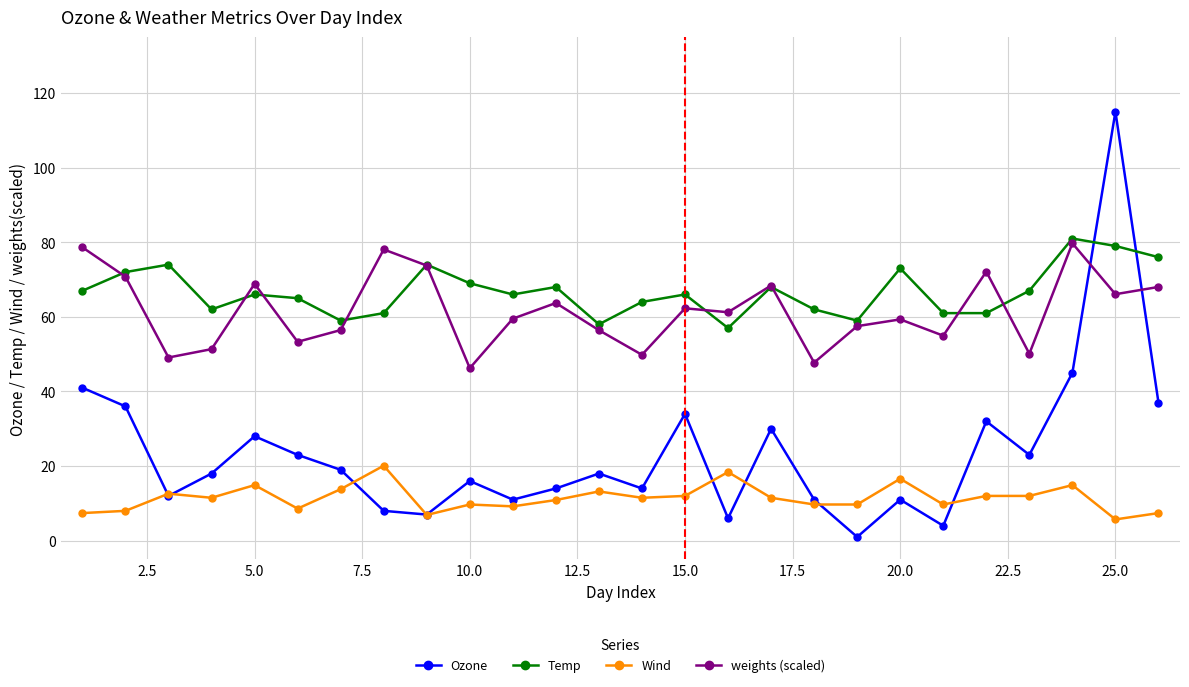

Which series has the widest spread of values?

Ozone